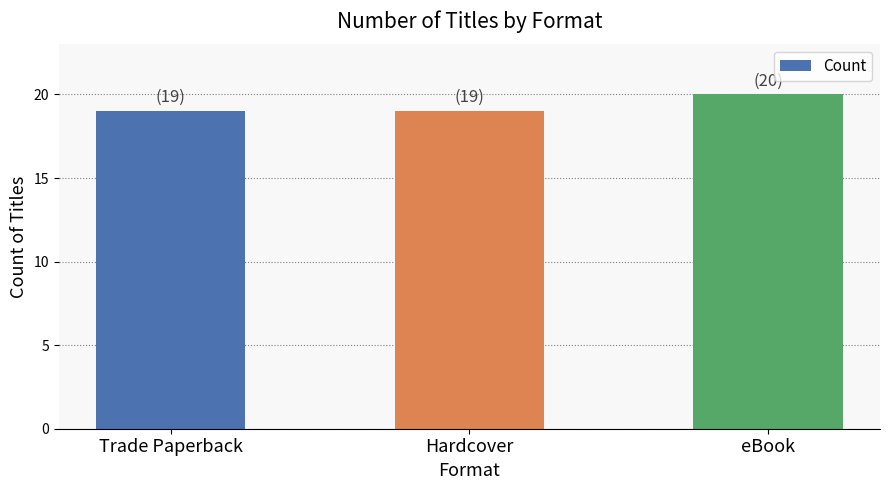

Reading left to right, what are all the values shown in this chart?

19	19	20